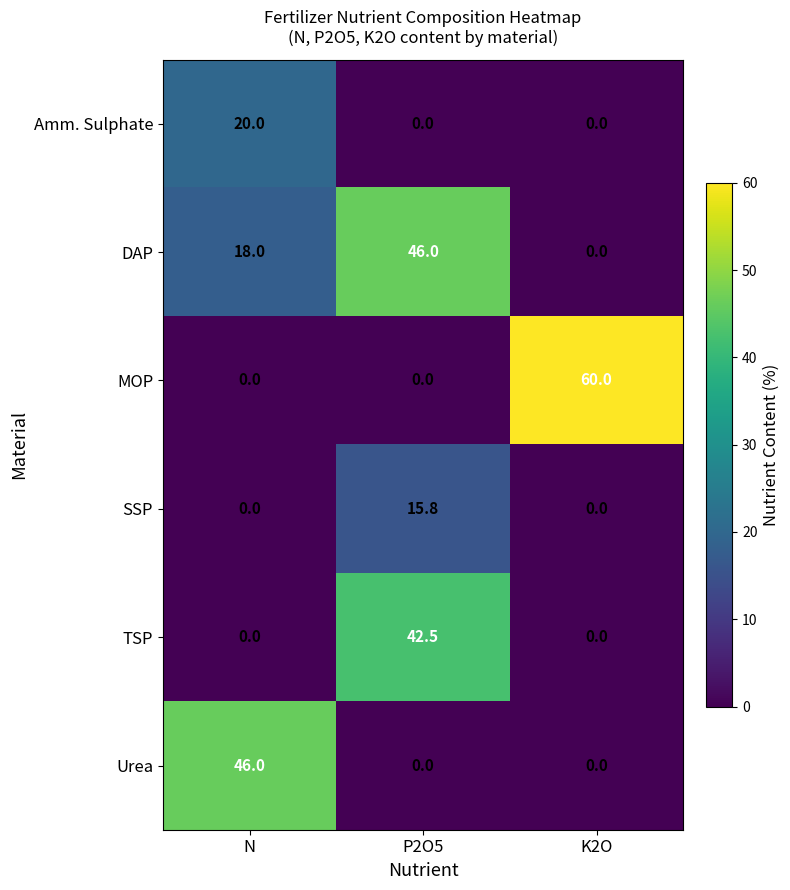

Rank the categories by DAP value from highest to lowest.

P2O5, N, K2O